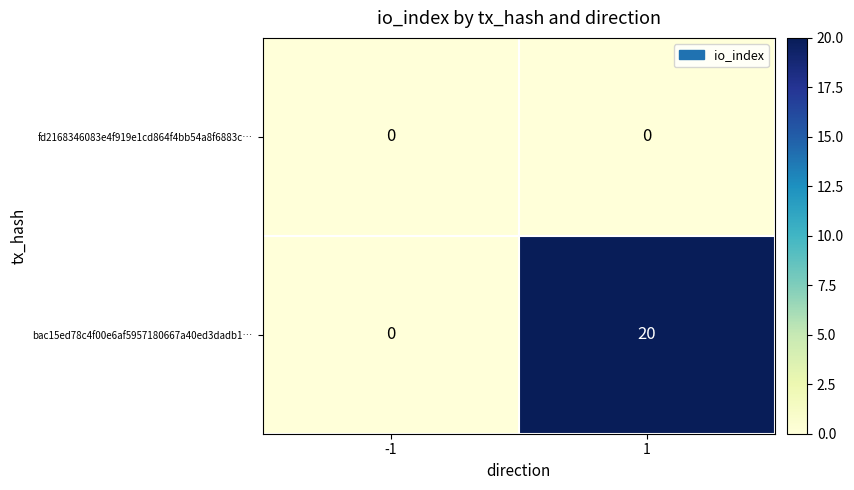

At which category is the sum across all series the highest?

1